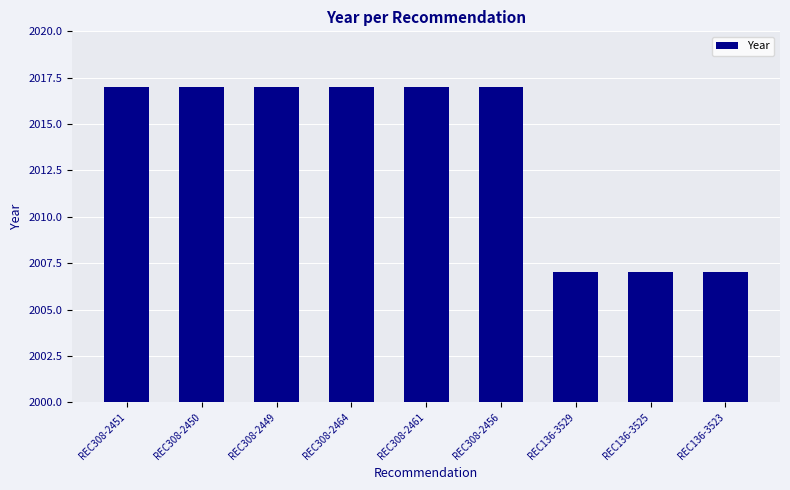

True or false: the data shows 2826 at REC308-2464.

False